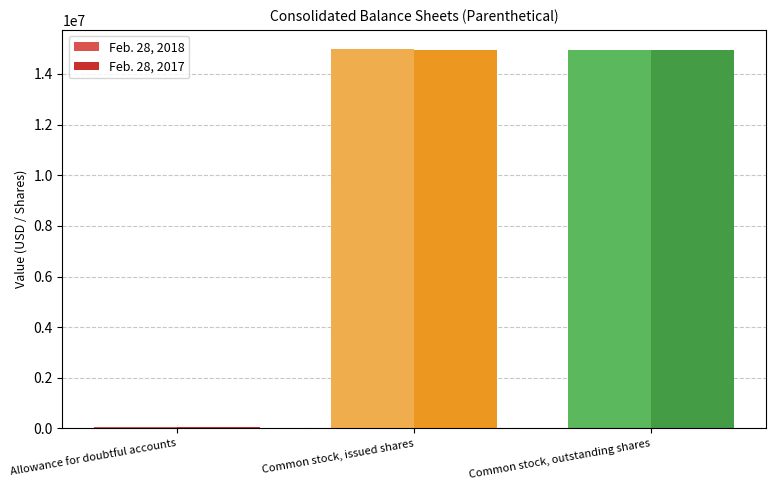

Are the bars grouped side by side (vs. stacked)?

Yes